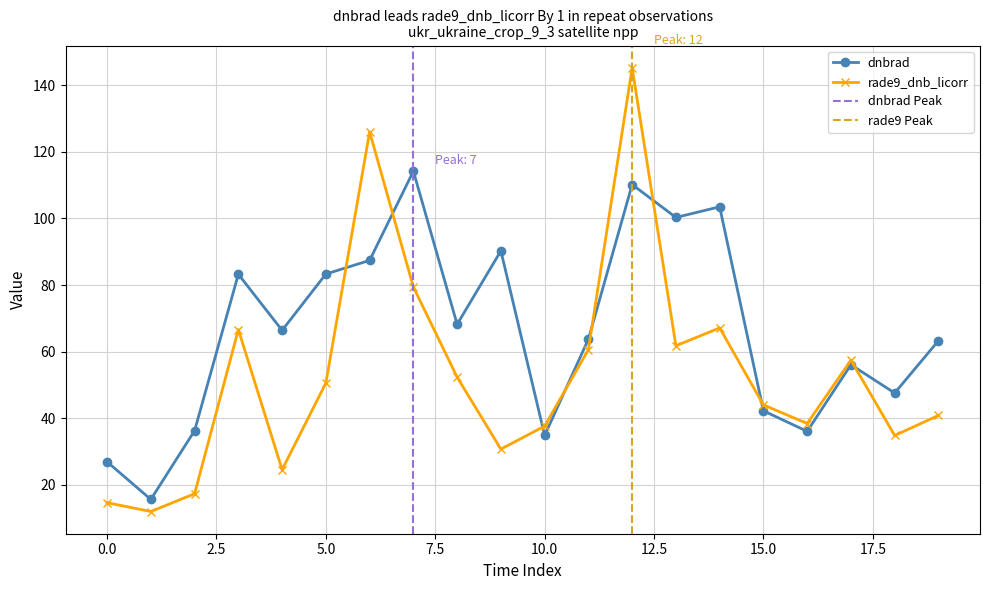

Reading left to right, what are all the values shown in this chart?

dnbrad: 0=26.9	1=15.6	2=36.2	3=83.2	4=66.4	5=83.3	6=87.4	7=114.2	8=68.2	9=90.3	10=34.8	11=63.7	12=110.2	13=100.3	14=103.5	15=42.2	16=36.0	17=56.0	18=47.5	19=63.3
rade9_dnb_licorr: 0=14.6	1=11.9	2=17.3	3=66.6	4=24.5	5=50.5	6=126.0	7=79.4	8=52.3	9=30.7	10=37.6	11=60.6	12=145.3	13=61.7	14=67.1	15=44.0	16=38.4	17=57.4	18=34.8	19=40.8